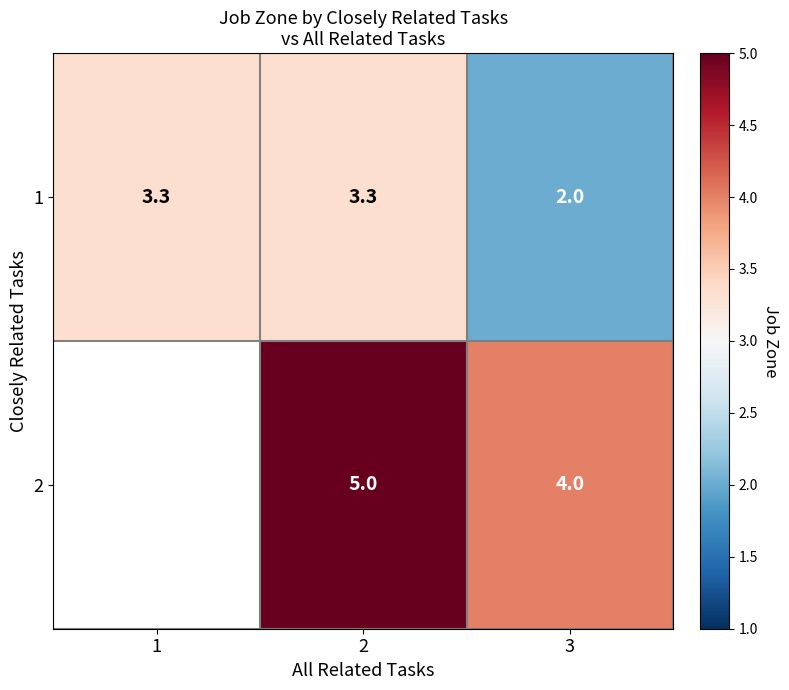

How many series are shown in this chart?

2